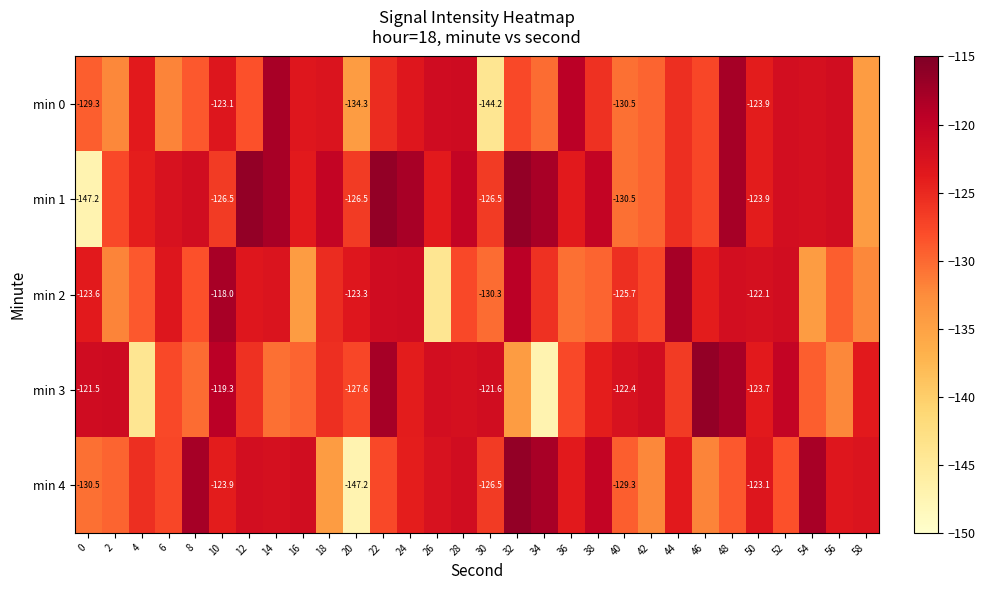

List the series in order of their peak value, lowest first.

min 0, min 2, min 1, min 3, min 4